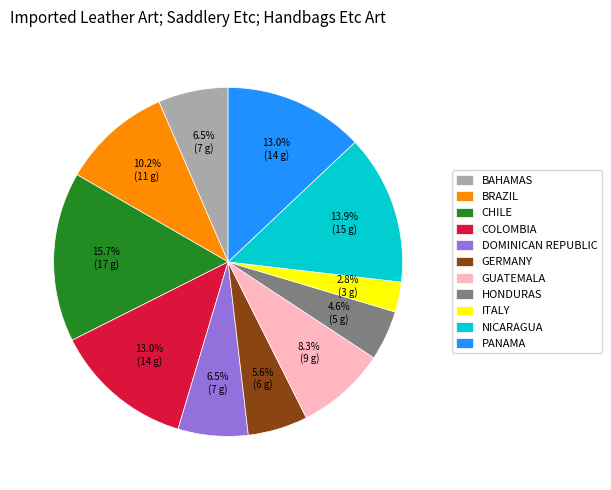

What percentage do GUATEMALA and COLOMBIA together represent?

21.3%